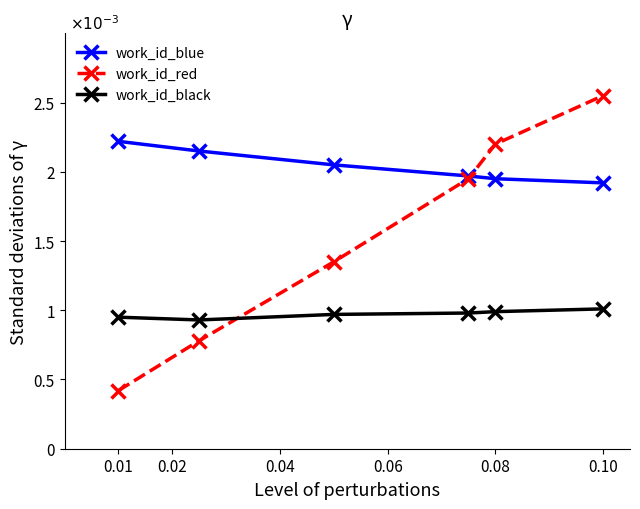

Does the chart display data point markers on the line(s)?

Yes